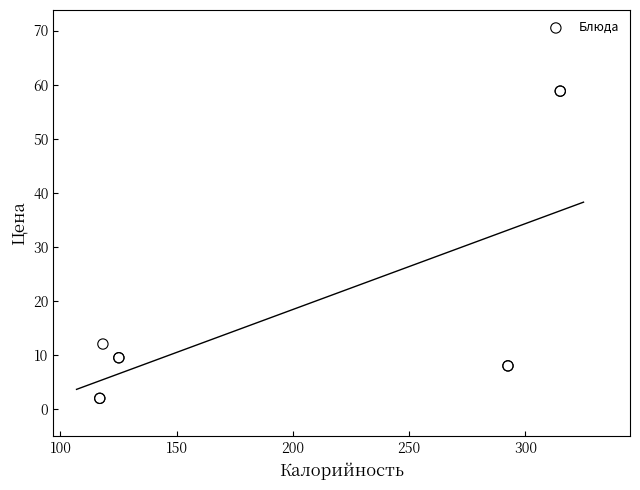

What Y value in the scatter plot is closest to 30?

12.0